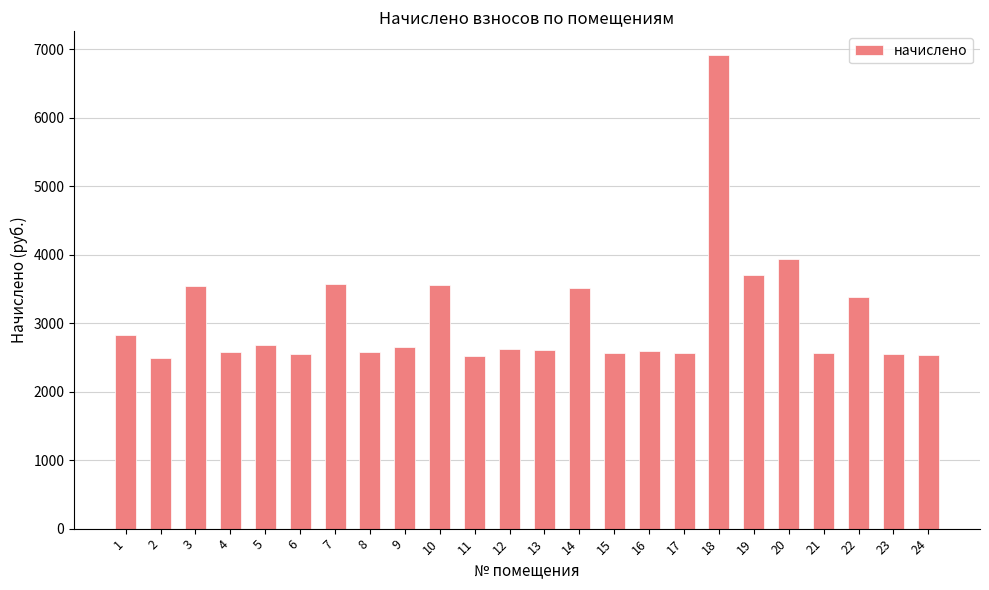

What is the average value?

3065.9